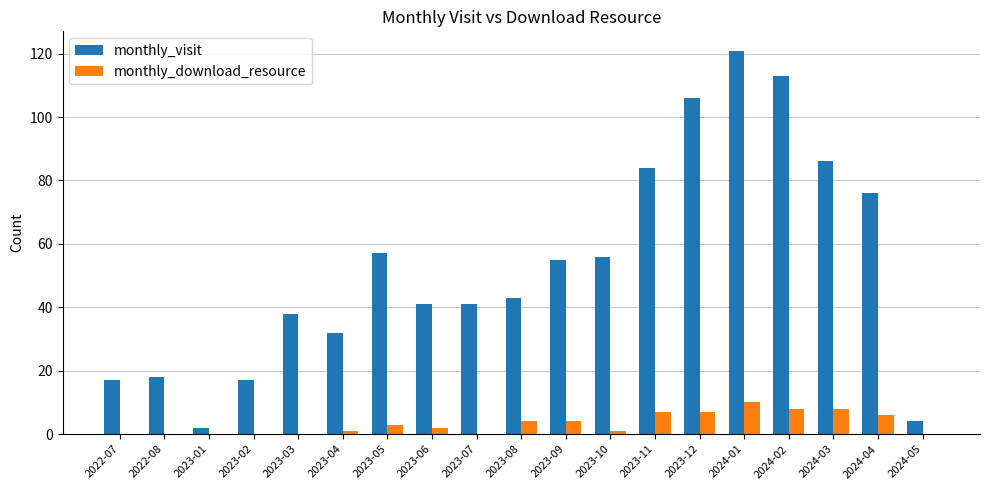

What is the total value across all series at 2023-03?

38